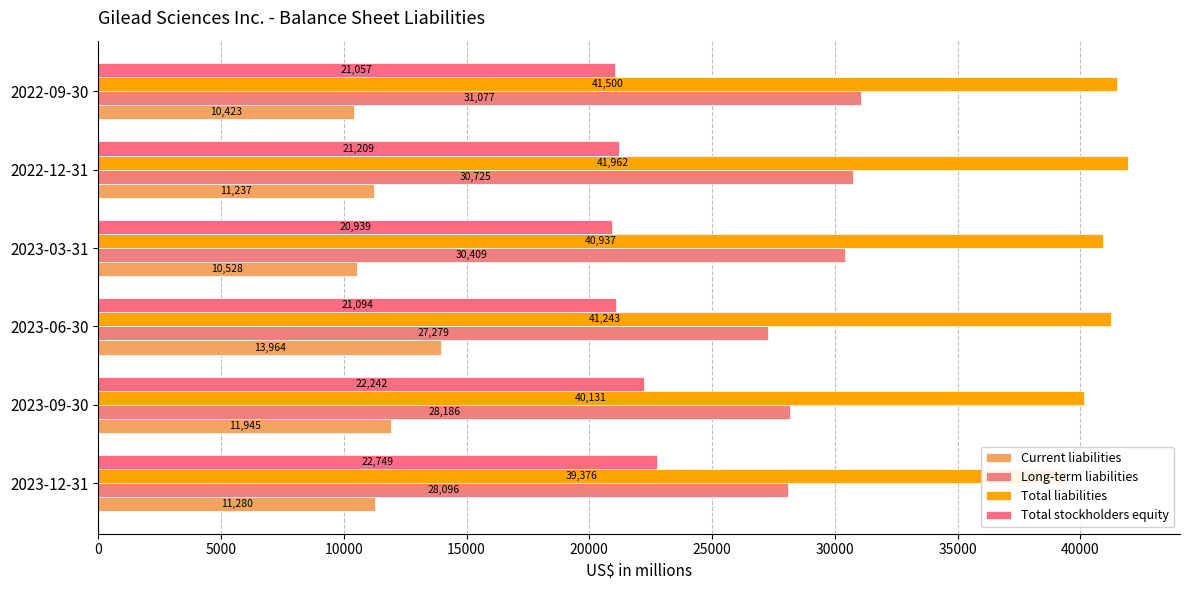

Read the Total stockholders equity value at 2022-09-30, to the nearest 10.

21060